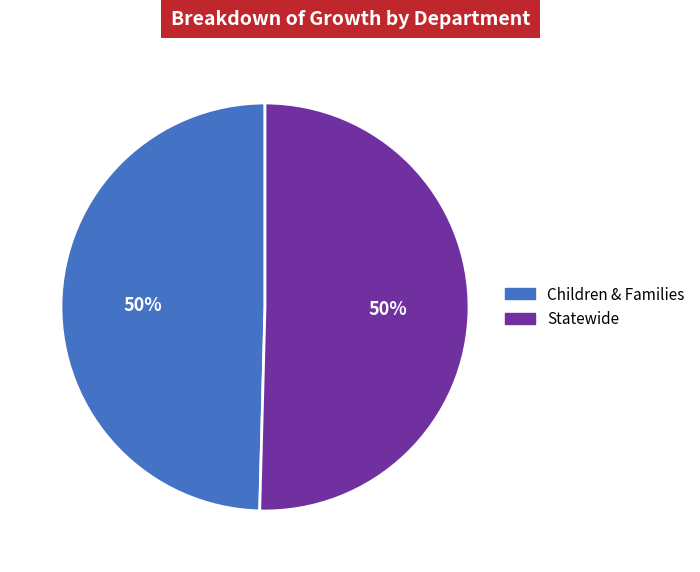

To the nearest percent, what portion does Statewide represent?

50%